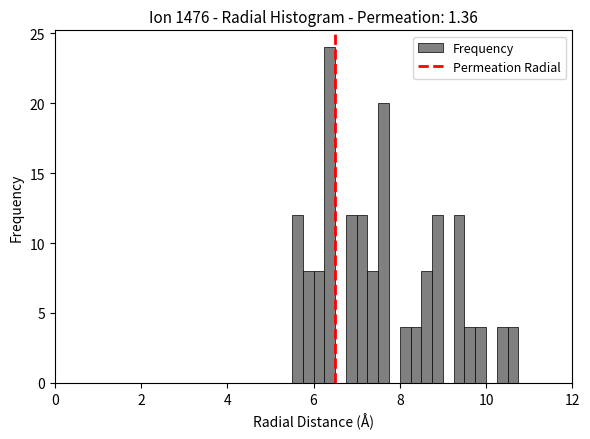

Around what value on the x-axis is the tallest bar? Give the approximate position of its centre, as read against the axis.

6.4